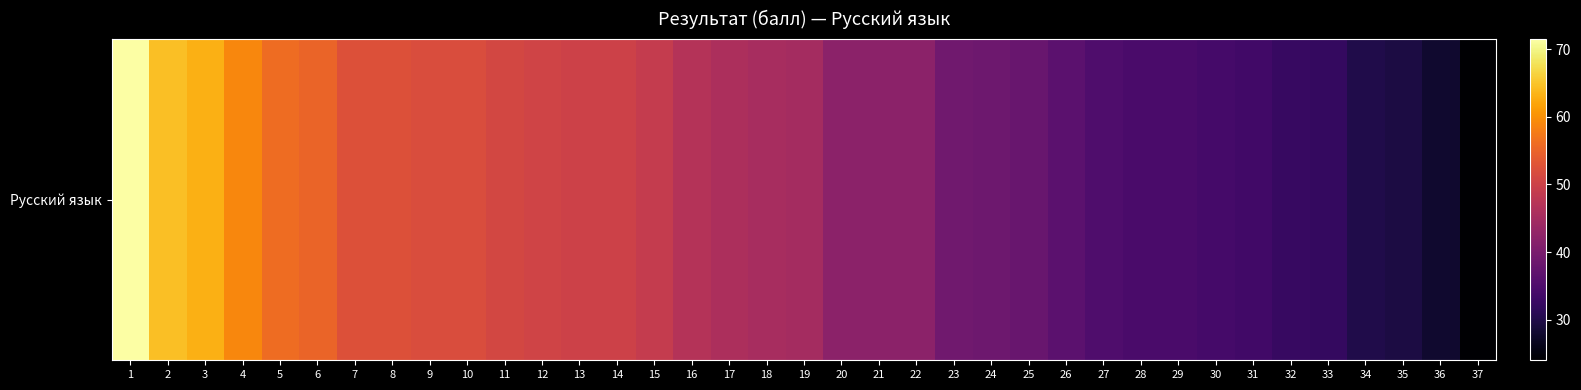

Reading right to left, list all the values displayed in this chart.

37=24.0	36=28.0	35=29.5	34=30.0	33=32.0	32=32.5	31=33.5	30=34.0	29=34.5	28=34.5	27=35.0	26=36.5	25=38.0	24=38.5	23=39.0	22=42.0	21=42.0	20=42.0	19=45.0	18=45.5	17=46.0	16=47.0	15=49.0	14=50.0	13=50.0	12=50.5	11=51.0	10=52.0	9=52.0	8=52.5	7=52.5	6=55.0	5=56.0	4=59.0	3=63.0	2=64.5	1=71.5